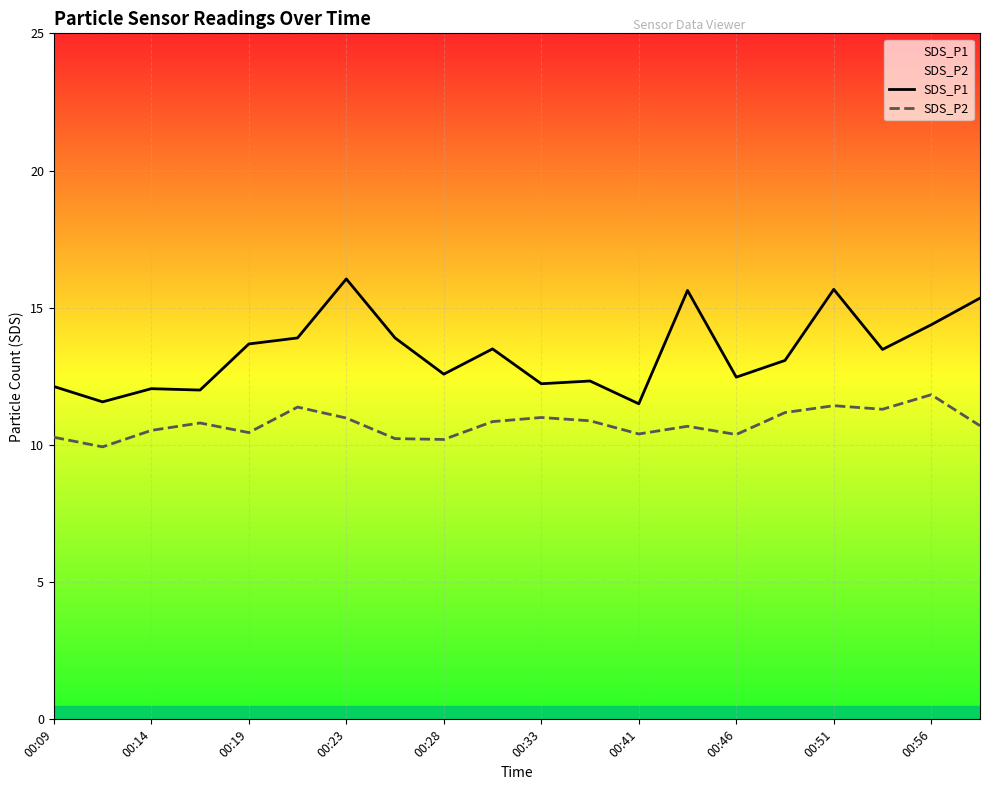

True or false: SDS_P1 has a value of 3.4 at 00:56.

False